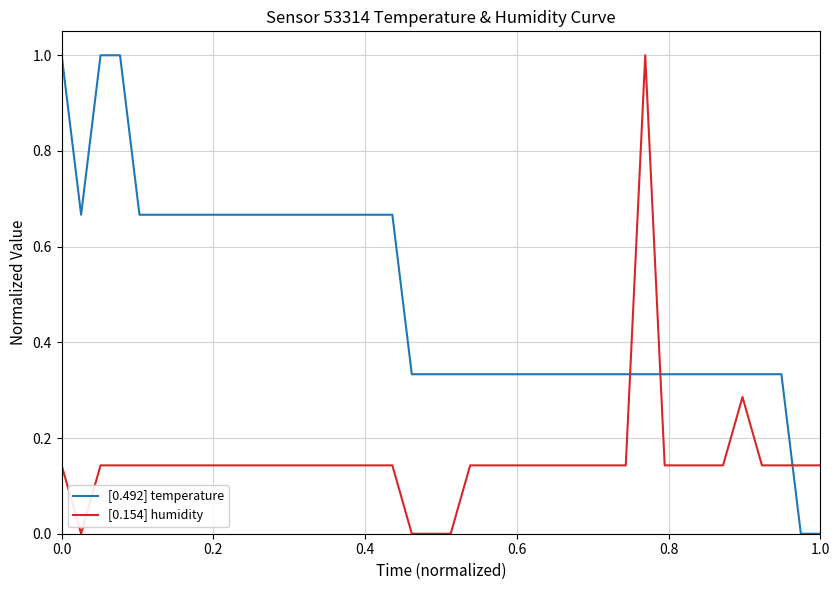

Does the chart display data point markers on the line(s)?

No